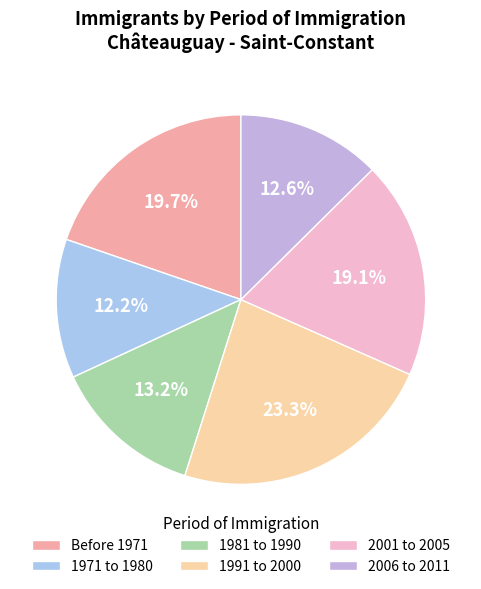

Is there any slice that represents more than half of the pie?

No